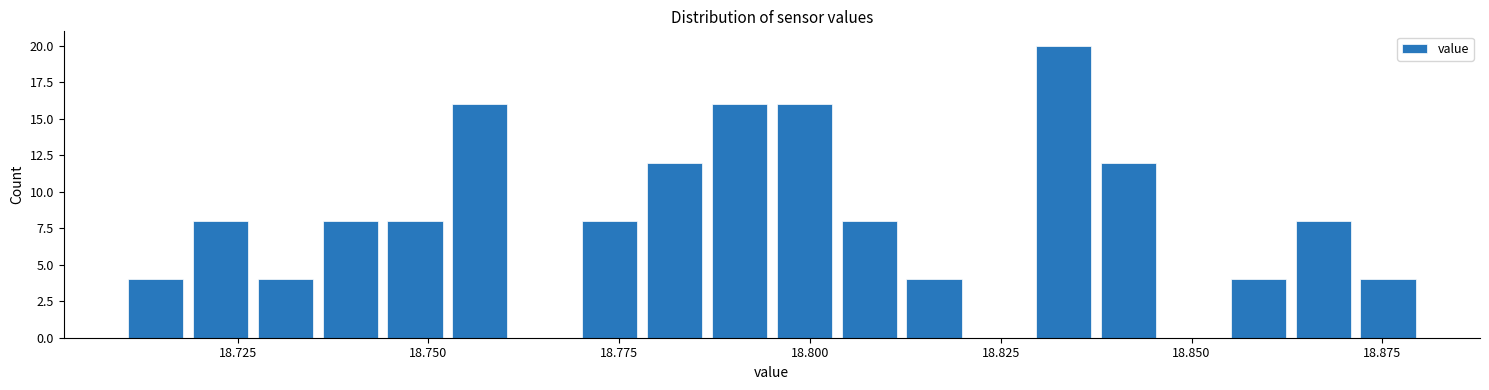

Around what value on the x-axis is the tallest bar? Give the approximate position of its centre, as read against the axis.

18.835